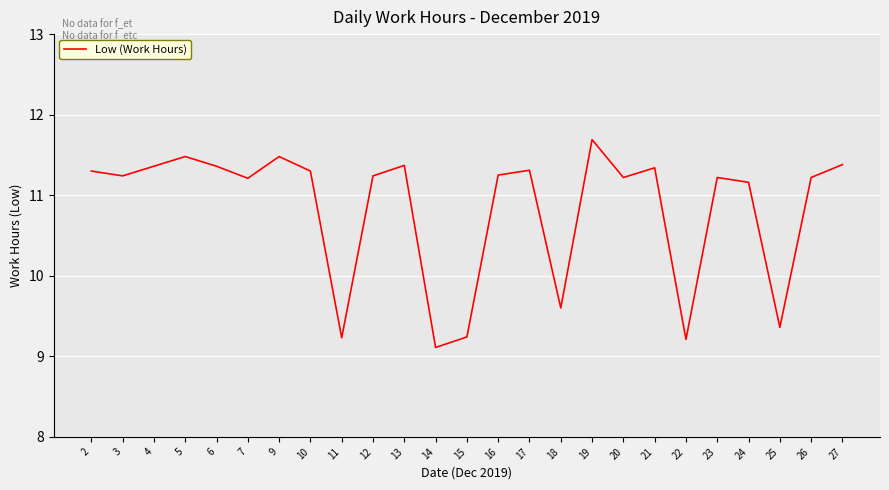

True or false: the data has more than 2 interior local peaks.

True